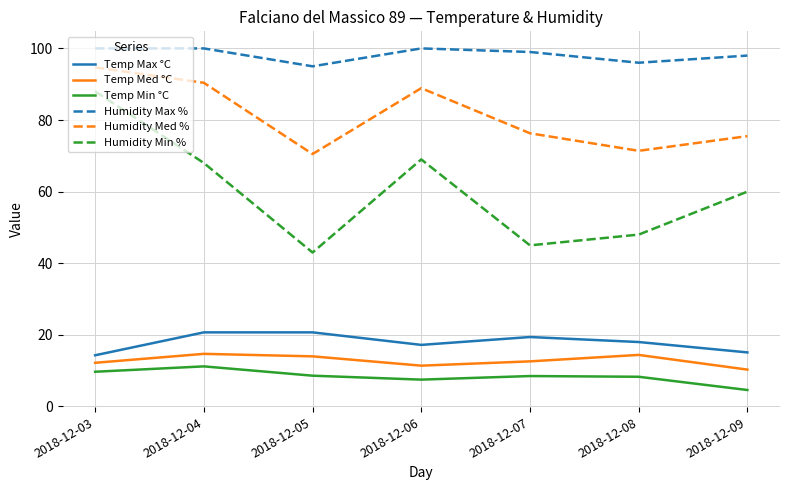

What is the lowest value of the Temp Med °C series?

10.3